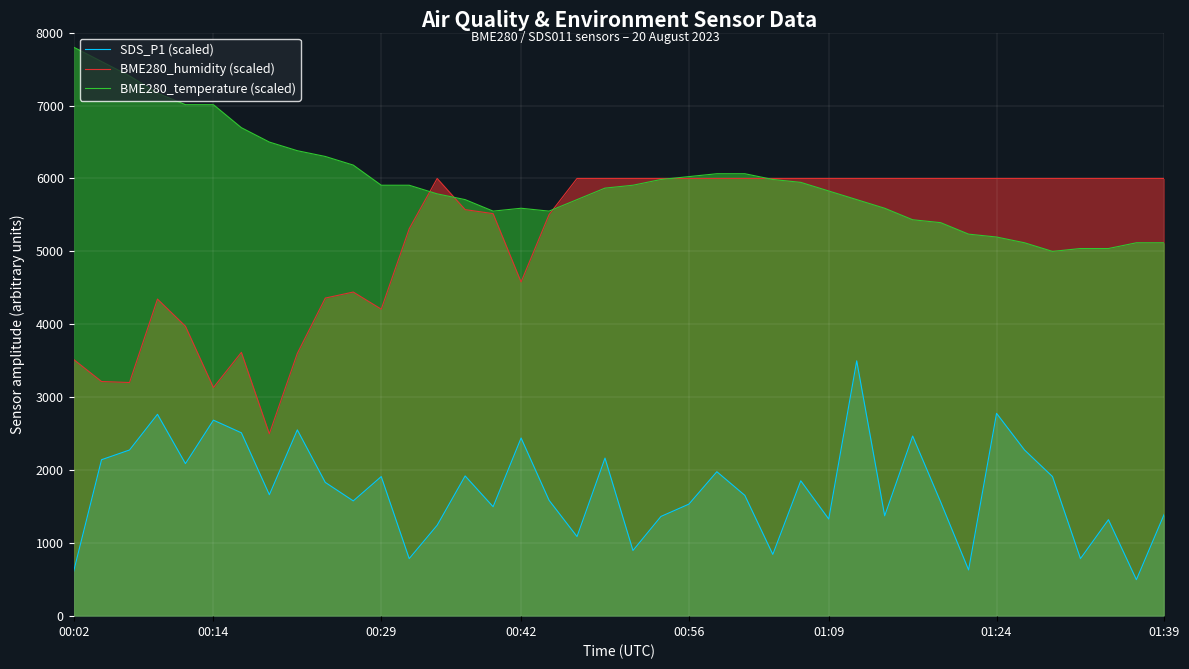

Which series has the largest range (max minus min)?

BME280_humidity (scaled)